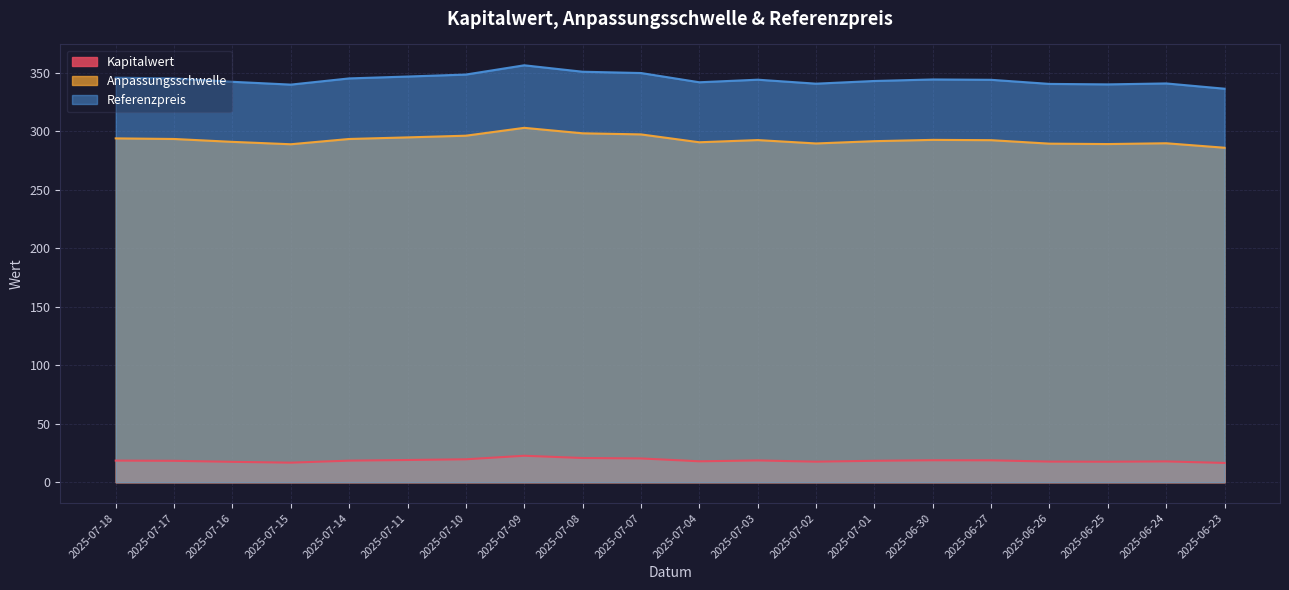

True or false: Anpassungsschwelle and Referenzpreis cross at least once.

False